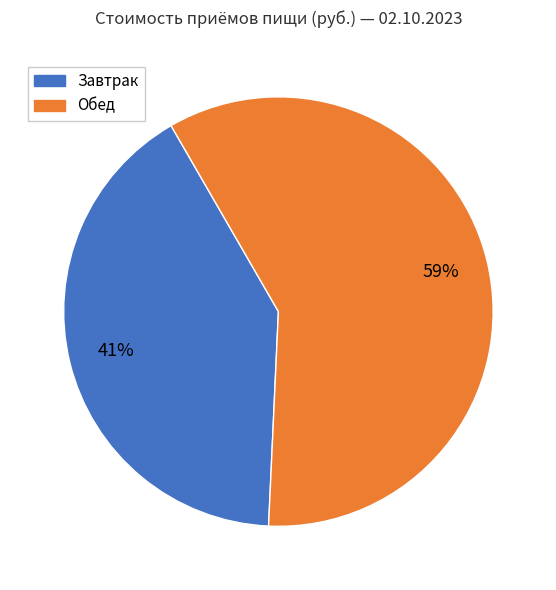

Is there any slice that represents more than half of the pie?

Yes